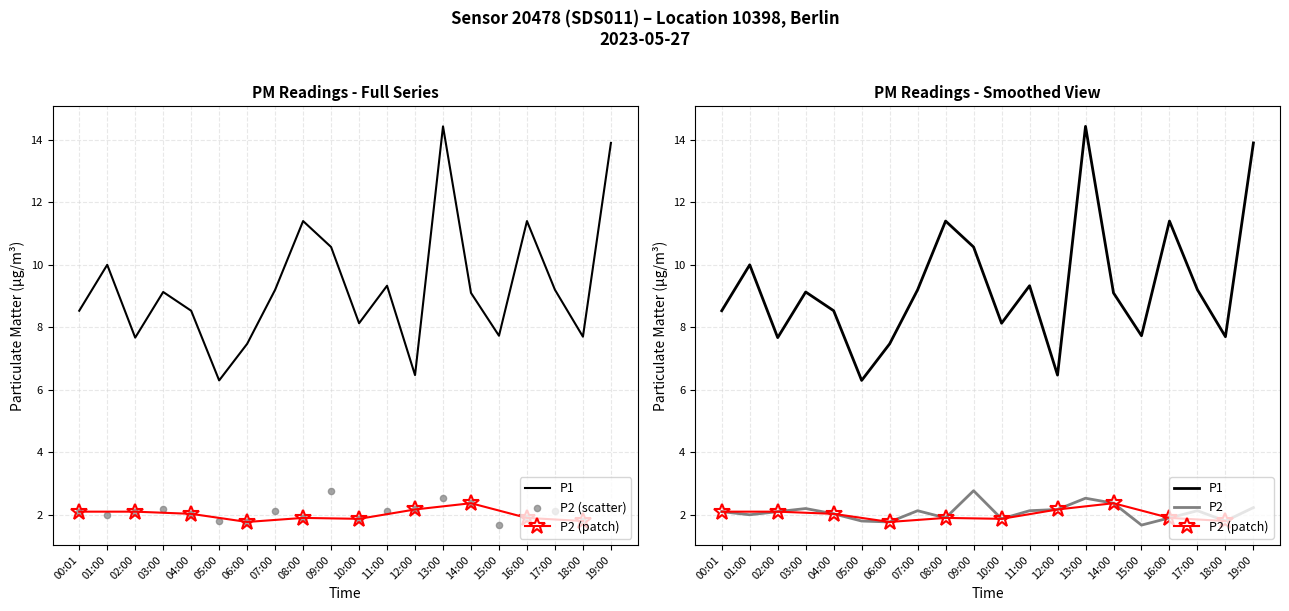

At which category is the sum across all series the highest?

13:00